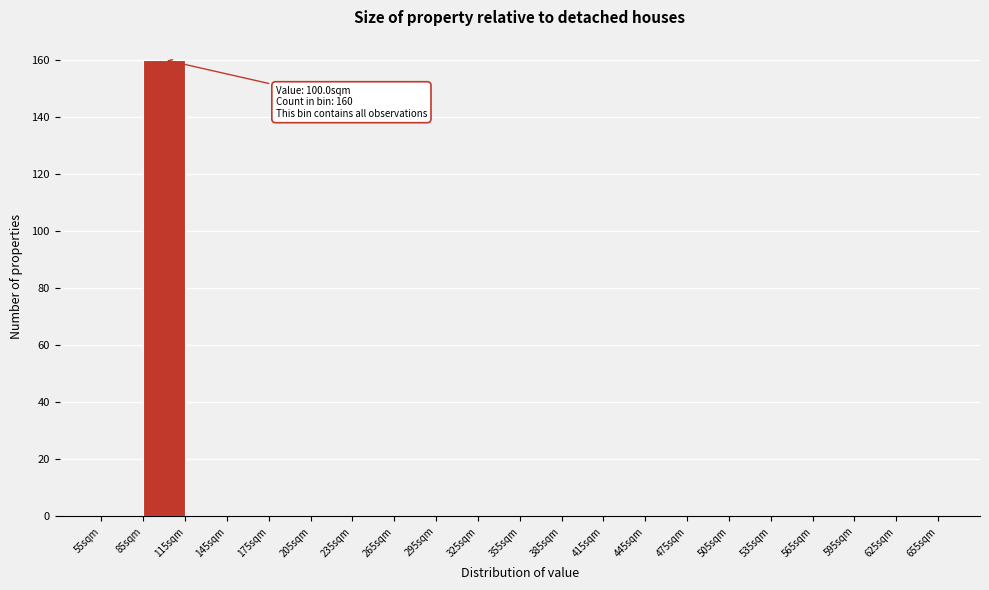

Over which range of the x-axis is the bar tallest?

85 to 115